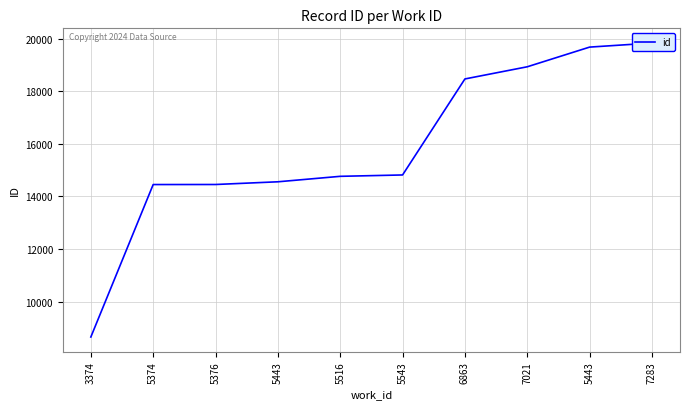

Which label corresponds to the smallest value in the chart?

3374